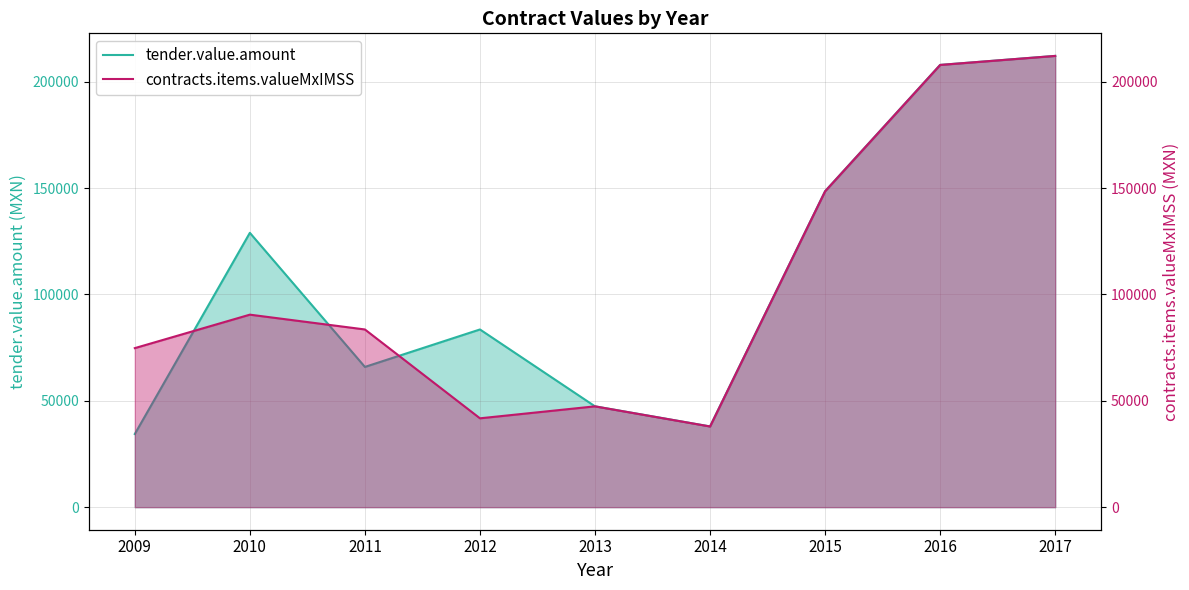

The value of contracts.items.valueMxIMSS at 2009 is 74750.0. True or false?

True